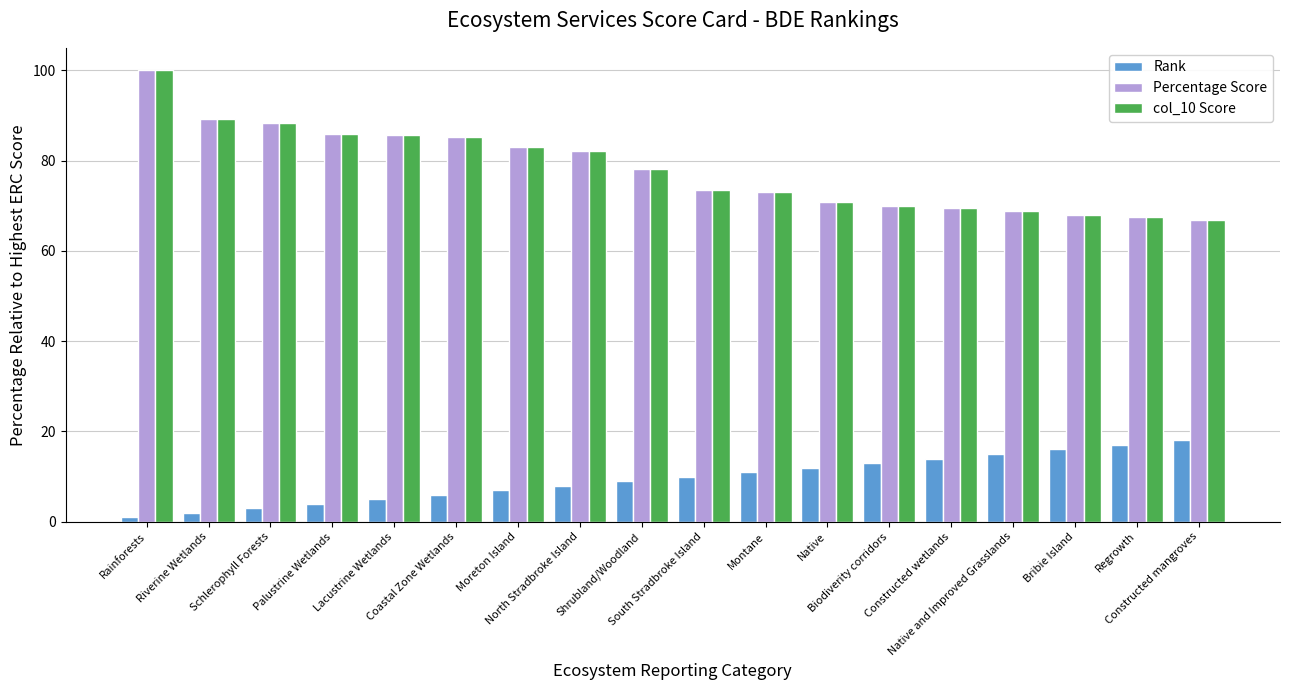

What is the greatest value displayed?

100.0